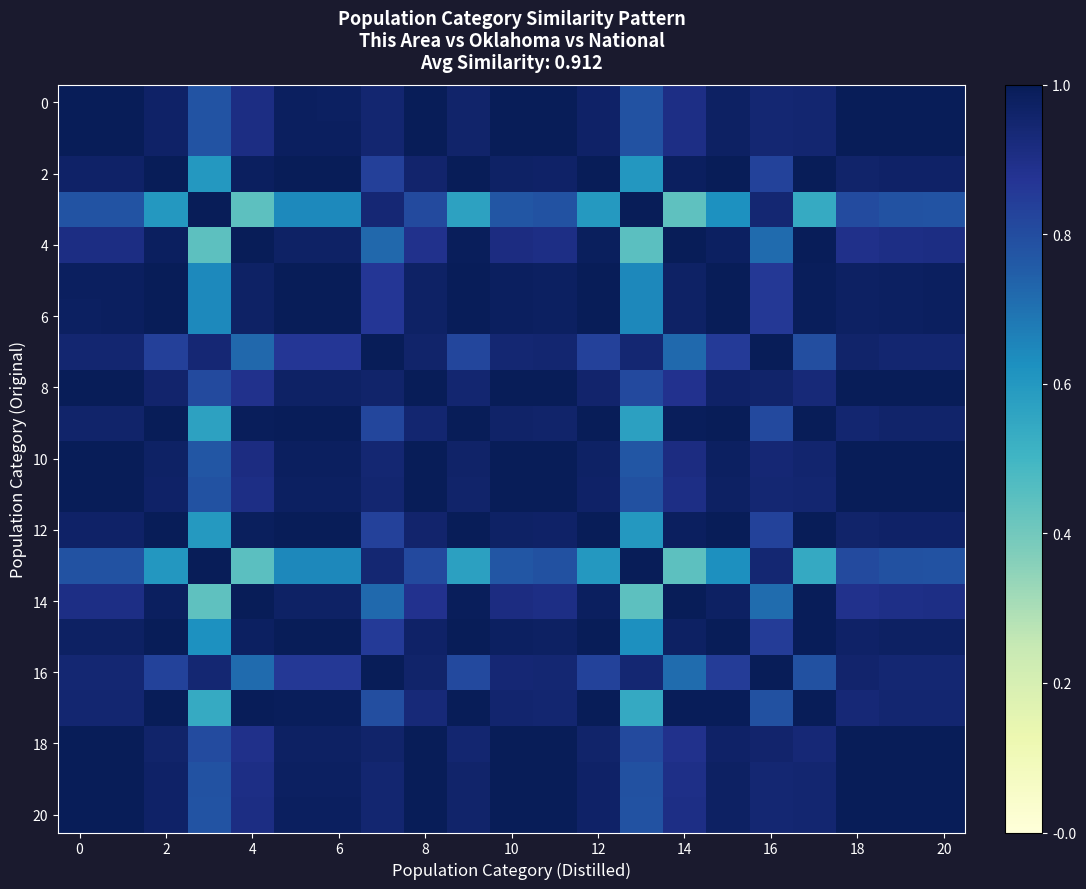

Which series has the largest total across all categories?

10